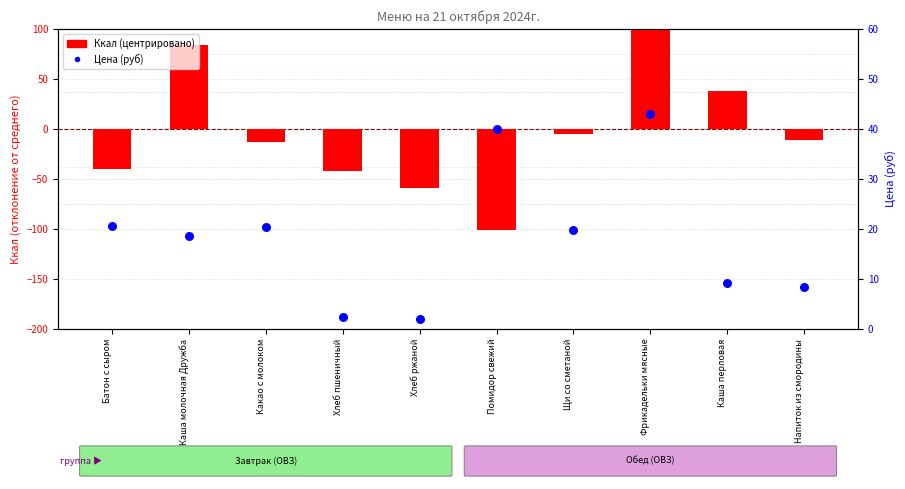

At which category is the sum across all series the highest?

Фрикадельки мясные